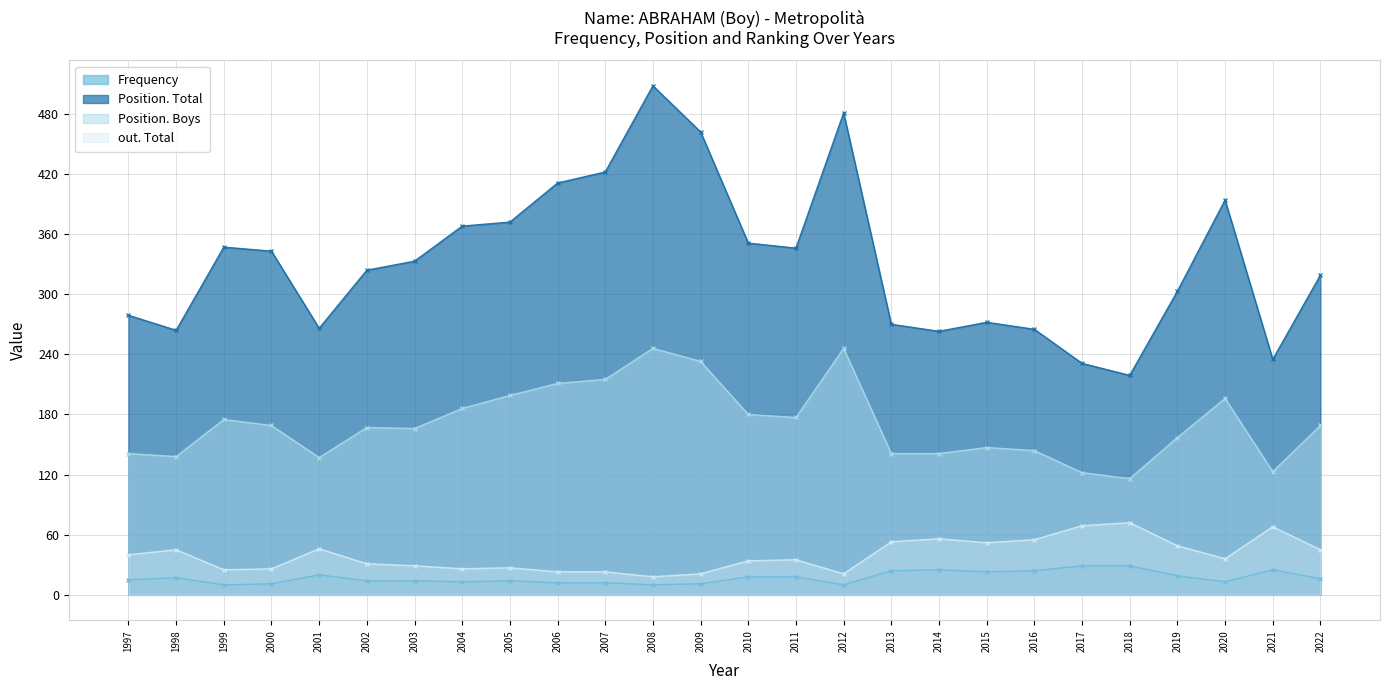

What is the spread (max minus min) of values at 2011?

328